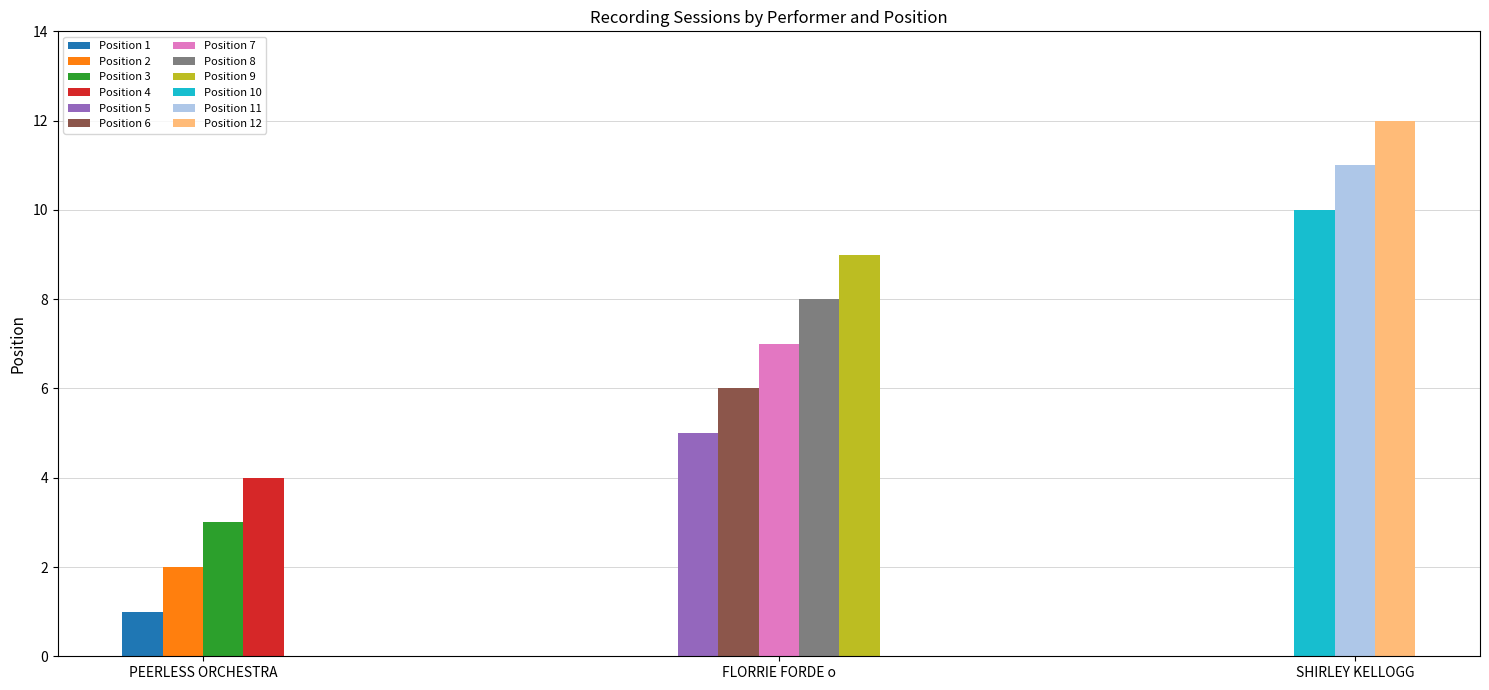

Are the bars grouped side by side (vs. stacked)?

Yes